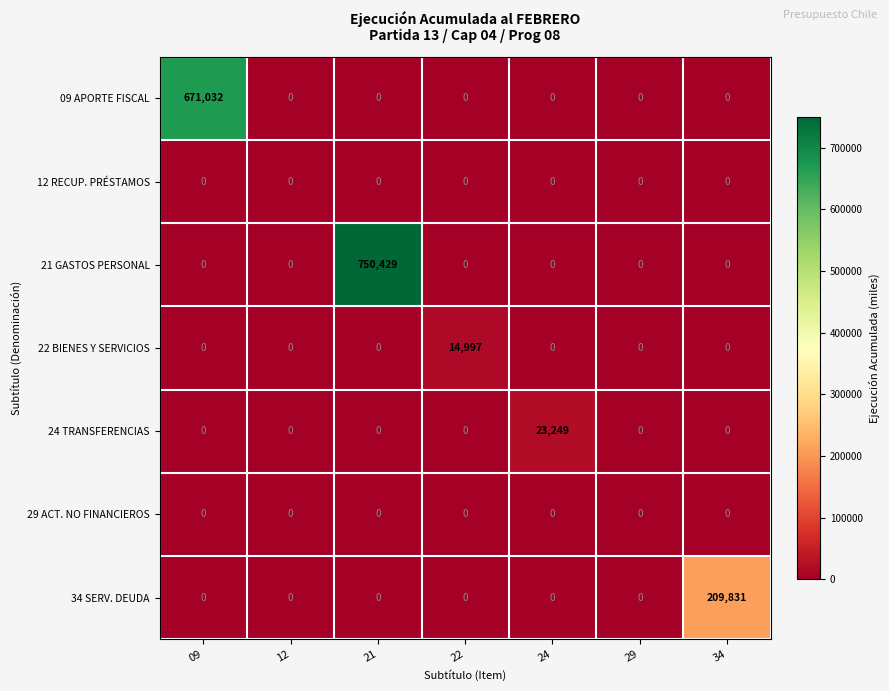

What is the greatest value displayed?

750429